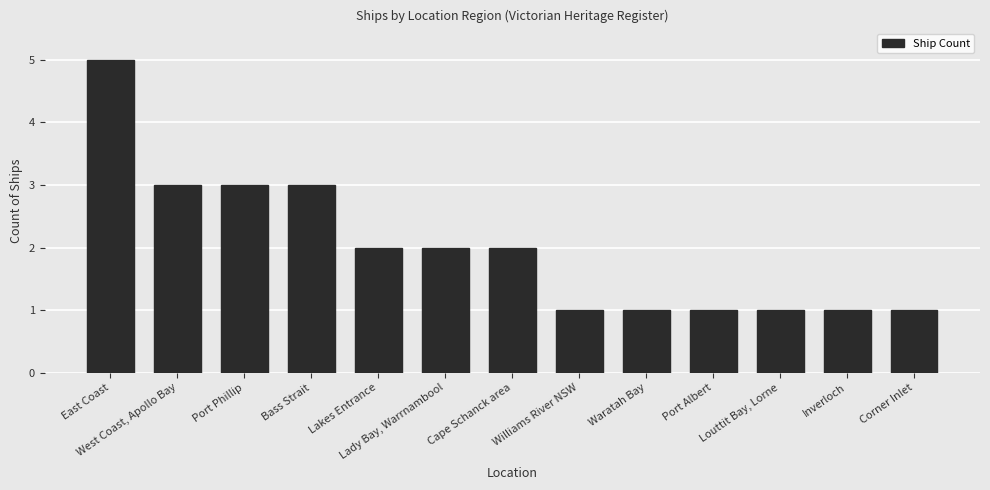

How many distinct data groups are displayed?

1